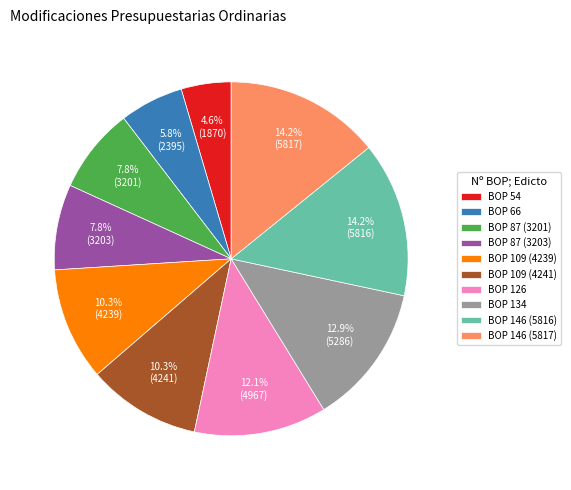

Between BOP 146 (5817) and BOP 54, which is larger?

BOP 146 (5817)